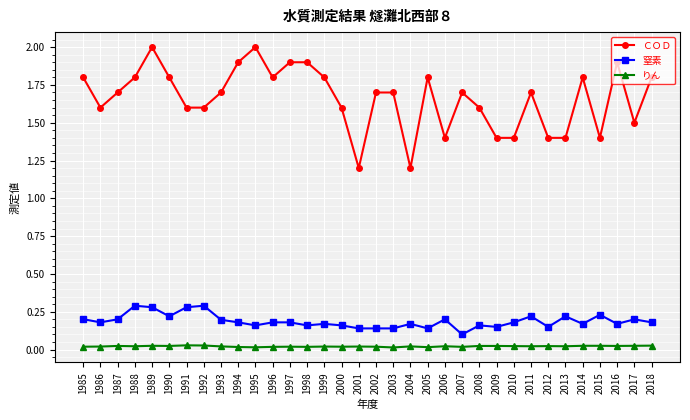

Count the ＣＯＤ values in the range 1 to 2.

34